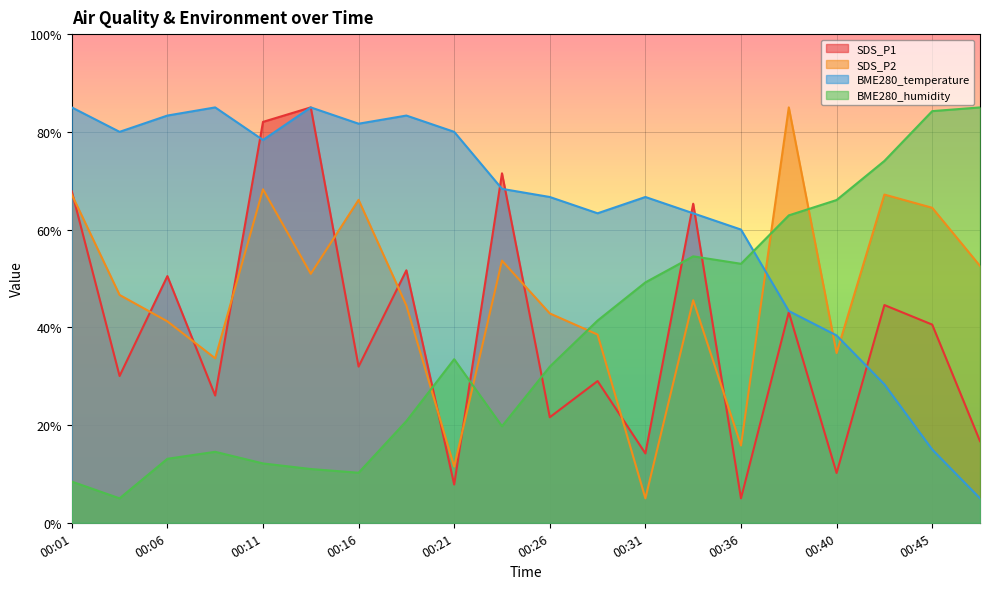

Rank the categories by BME280_temperature value from highest to lowest.

00:01, 00:09, 00:14, 00:06, 00:19, 00:16, 00:04, 00:21, 00:11, 00:23, 00:26, 00:31, 00:28, 00:33, 00:36, 00:38, 00:40, 00:43, 00:45, 00:48